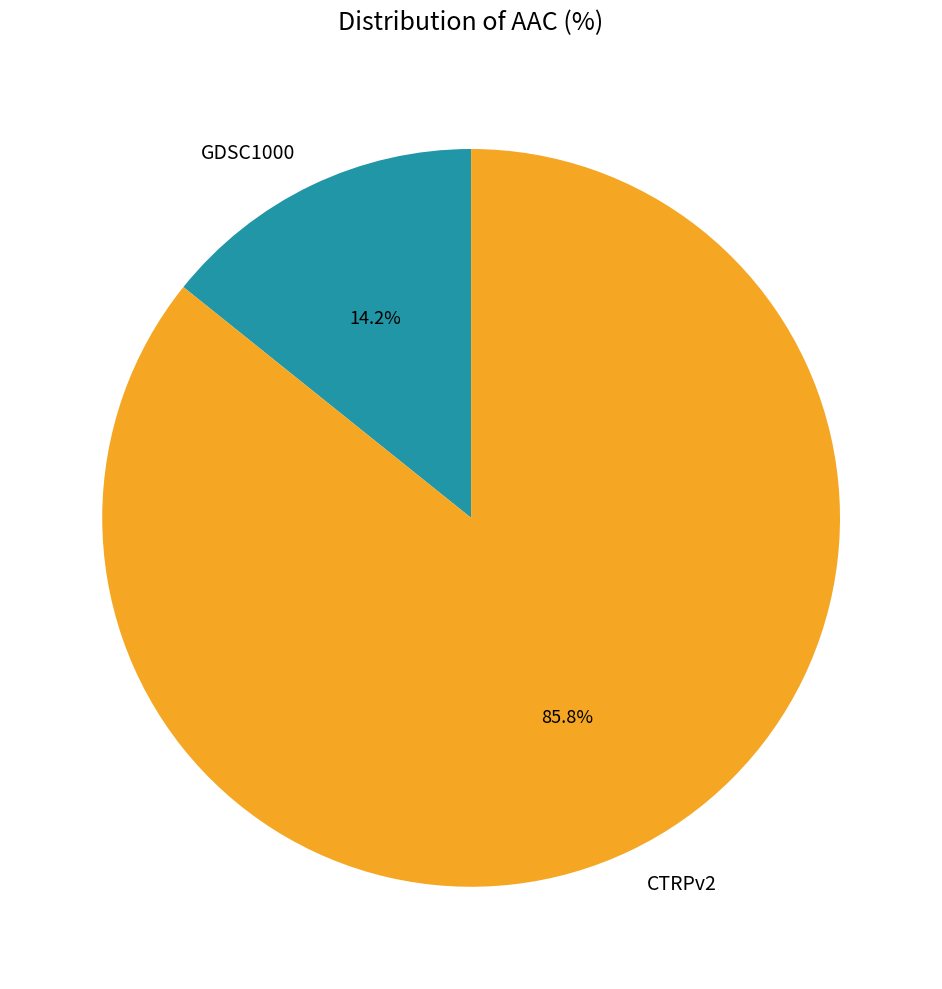

The GDSC1000 slice represents 14% of the pie. True or false?

True